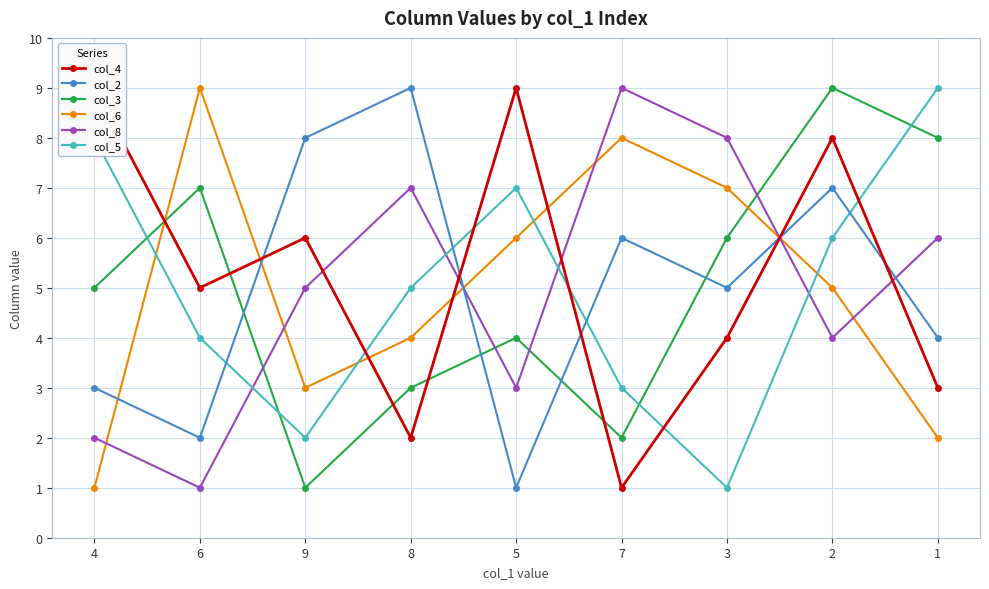

The value of col_2 at 4 is 3. True or false?

True